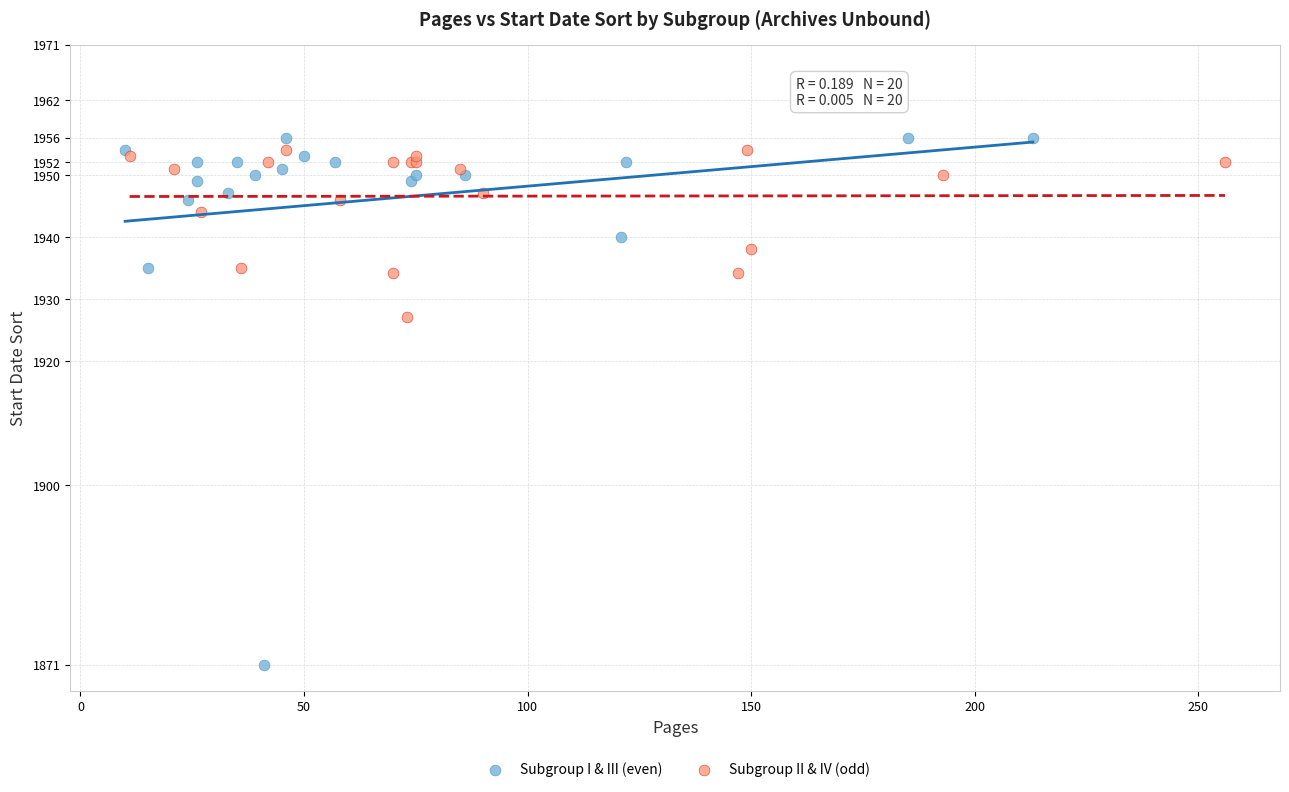

Which series has the widest spread of Y values?

Subgroup I & III (even)